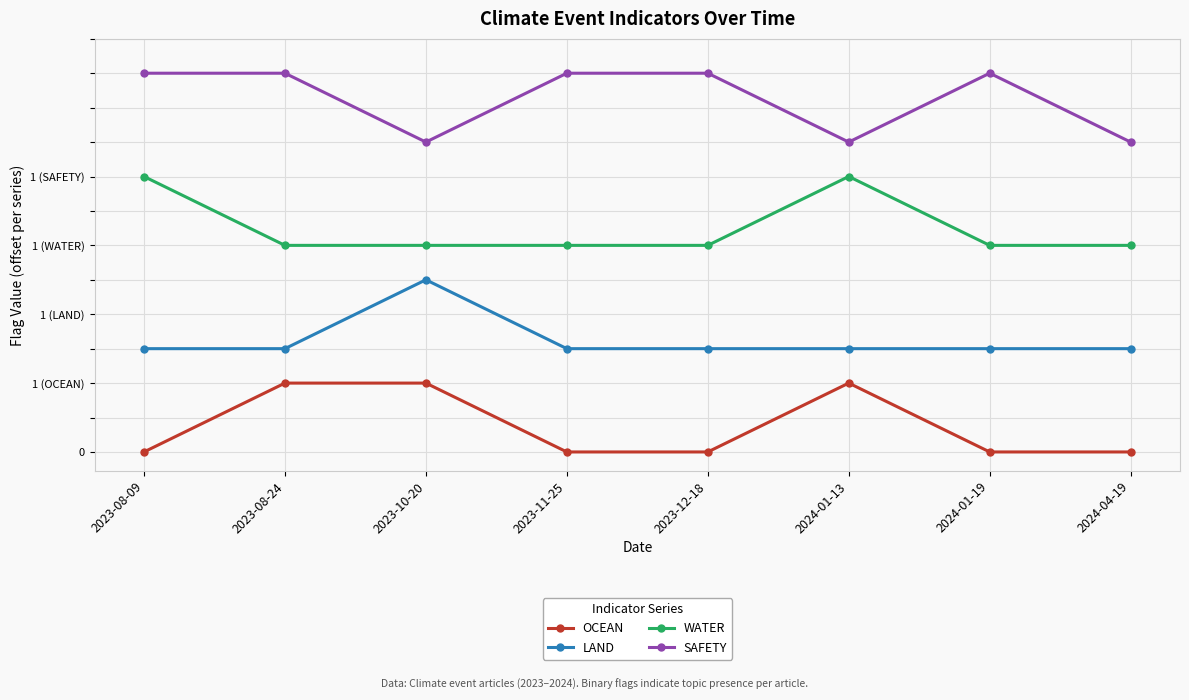

What are all the series names shown in the legend?

OCEAN, LAND, WATER, SAFETY